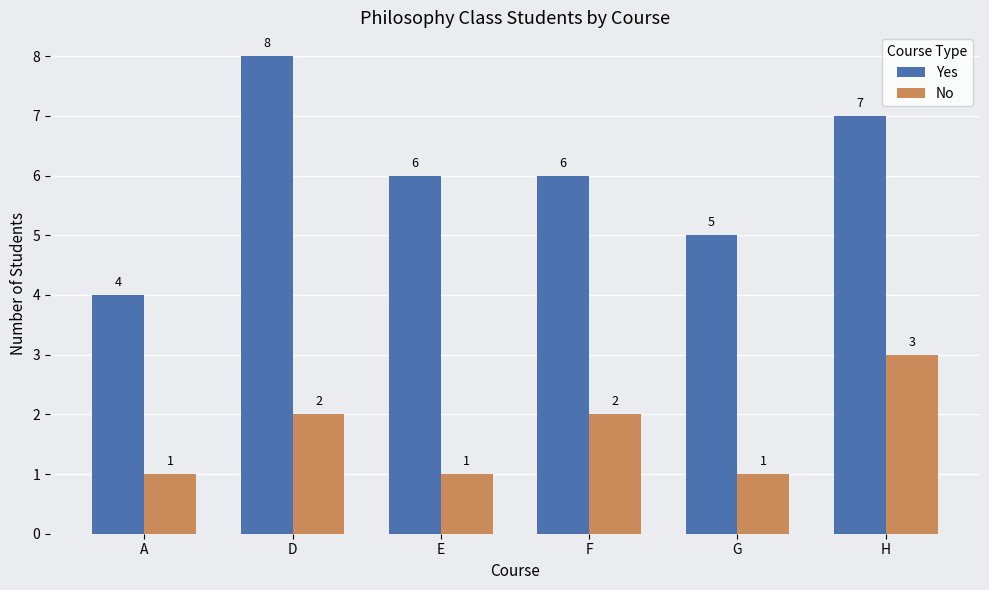

What is the difference between the highest and lowest values at F?

4